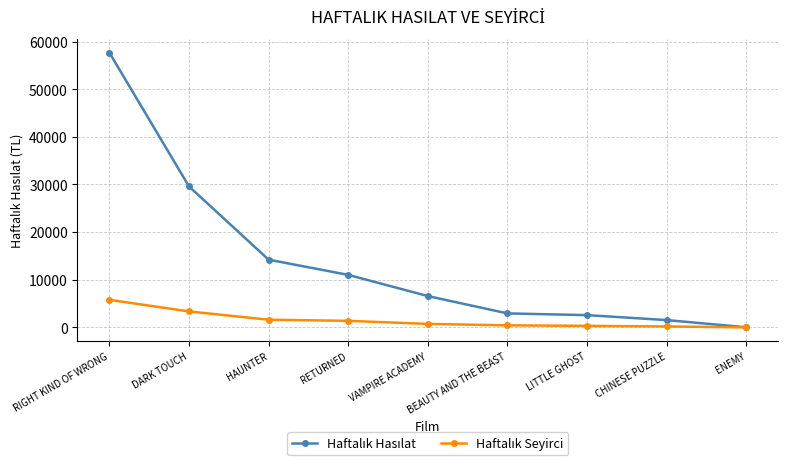

What is the minimum value shown in the chart?

2.0